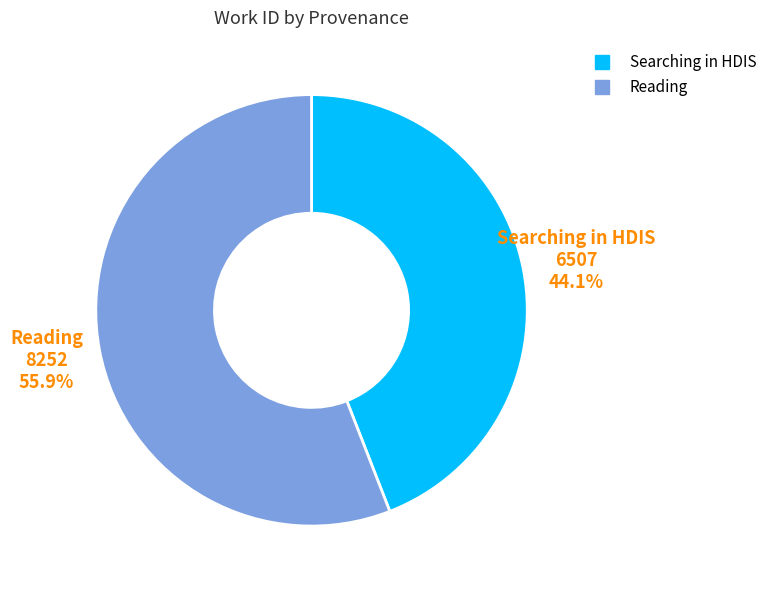

Combined, what portion of the pie is Searching in HDIS and Reading?

100.0%